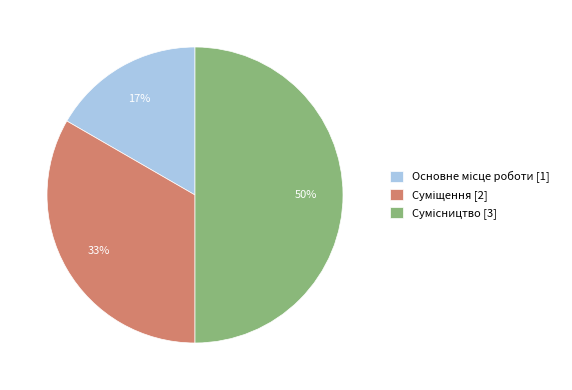

To the nearest percent, what is the difference between the largest and smallest slice percentages?

33%